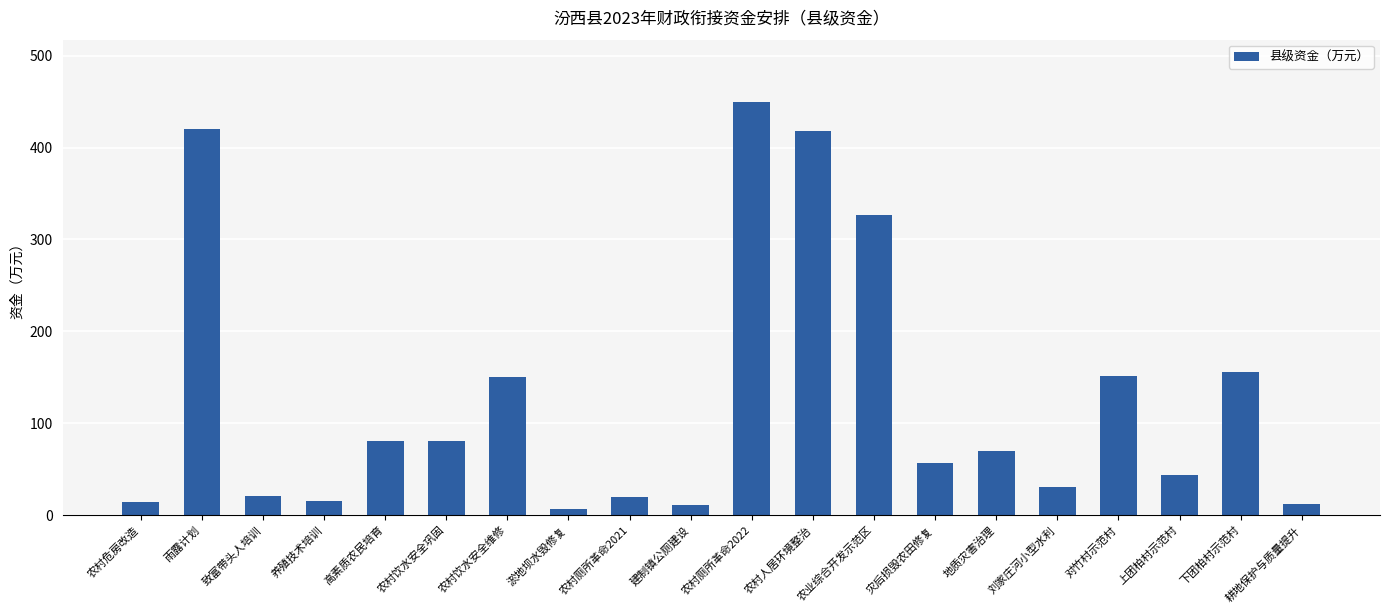

The value at 农村饮水安全巩固 is 34.3. True or false?

False